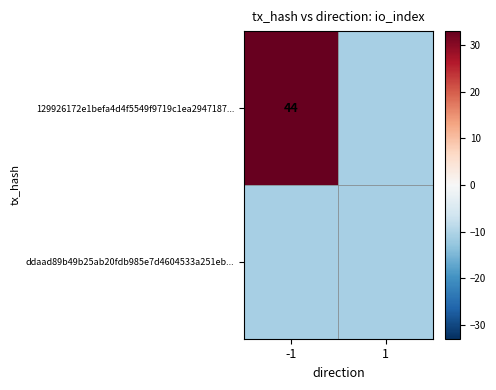

Is it true that 129926172e1befa4d4f5549f9719c1ea2947187... equals 74 at -1?

False